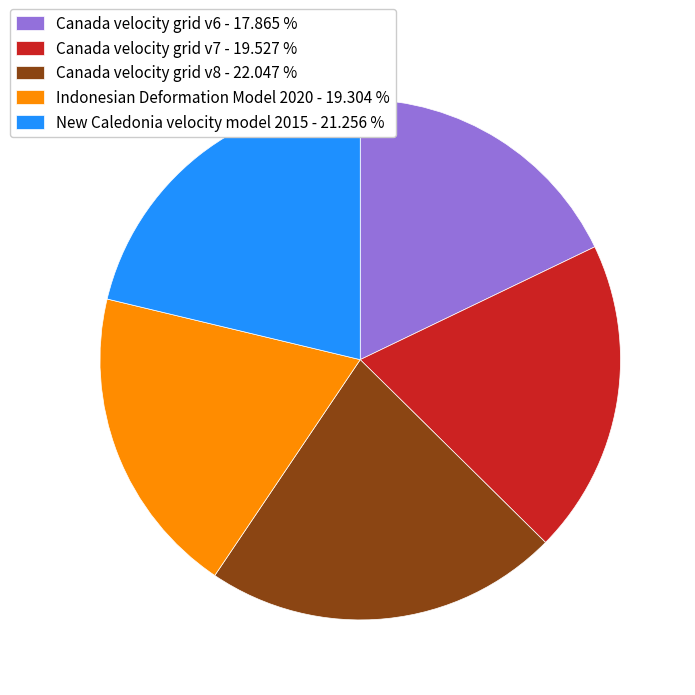

Do Indonesian Deformation Model 2020 and Canada velocity grid v8 together represent more than half of the pie?

No